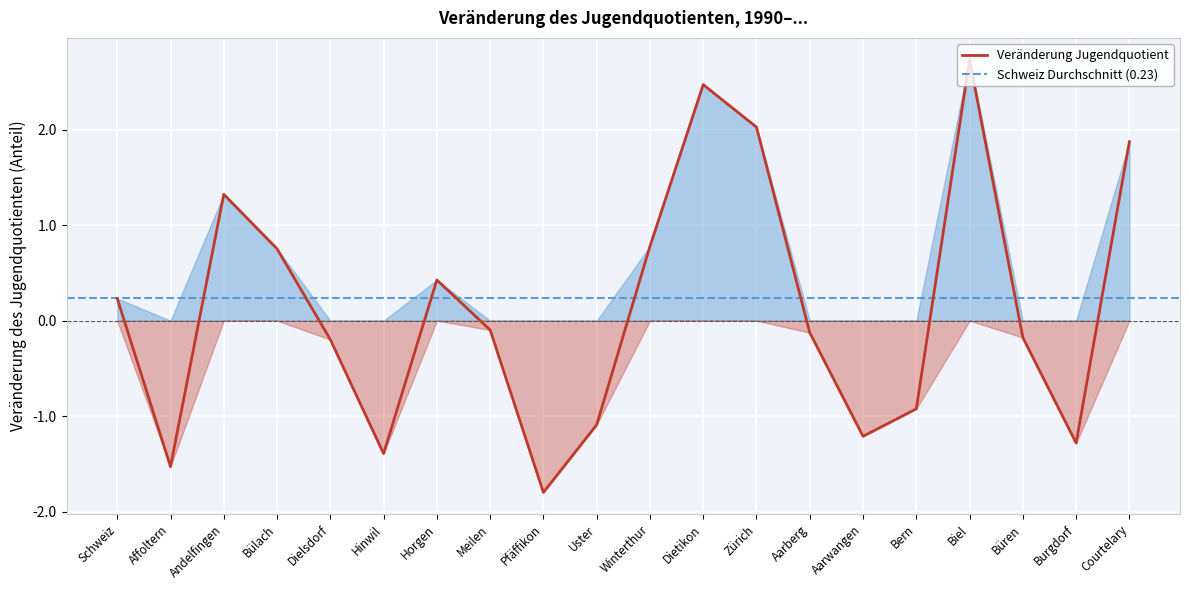

What is the sum of all values?

2.8